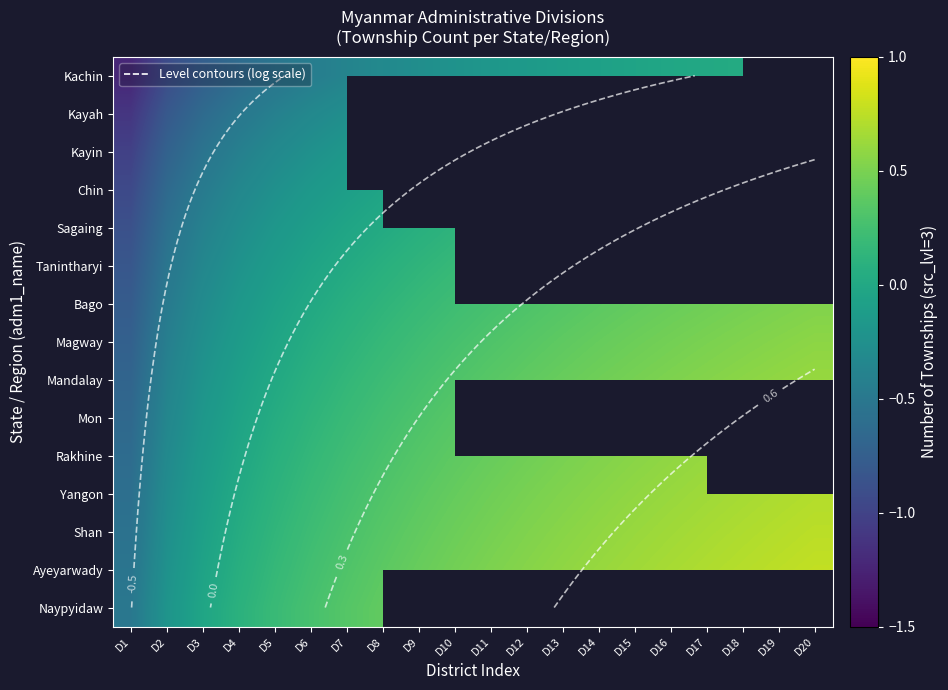

Rank the series by their maximum value, from lowest to highest.

Kayah, Kayin, Chin, Kachin, Tanintharyi, Mon, Naypyidaw, Sagaing, Bago, Magway, Mandalay, Rakhine, Yangon, Shan, Ayeyarwady